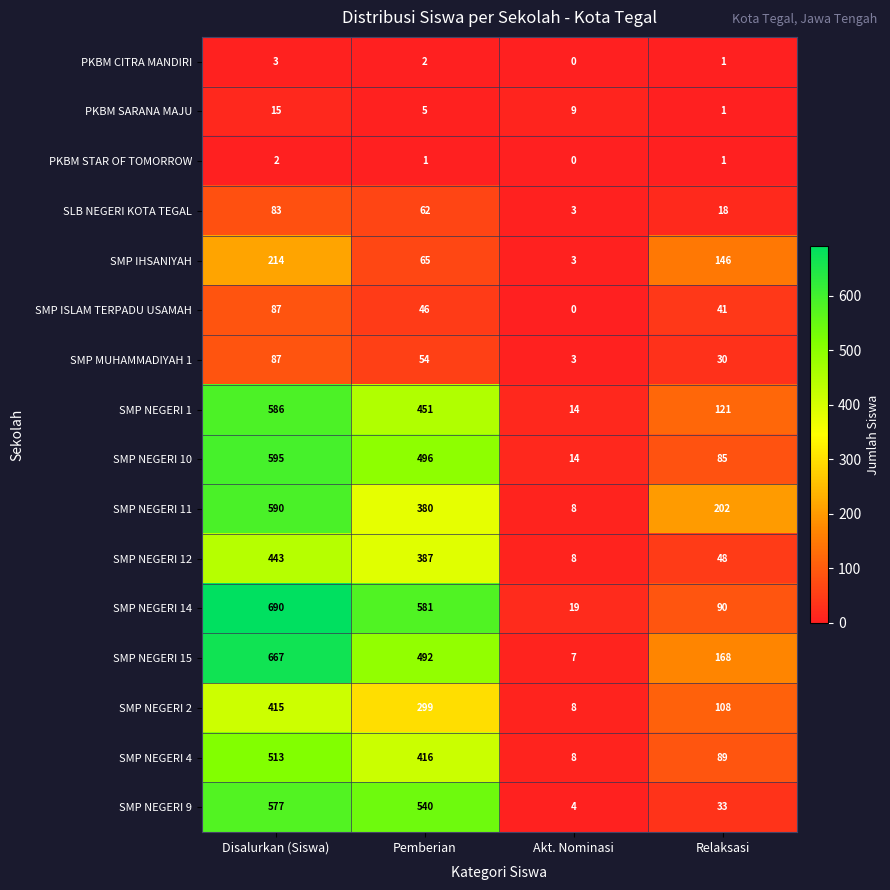

What is the total value across all series at Pemberian?

4277